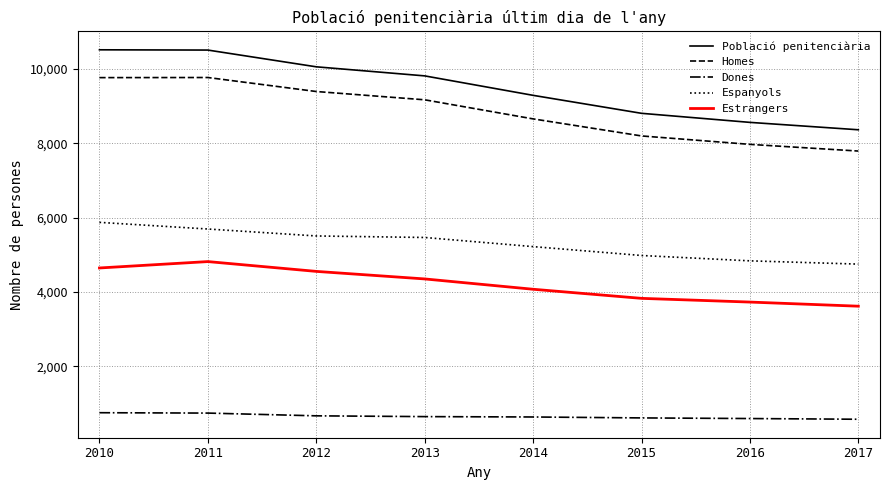

What is the difference between the maximum and minimum values in the Dones series?

176